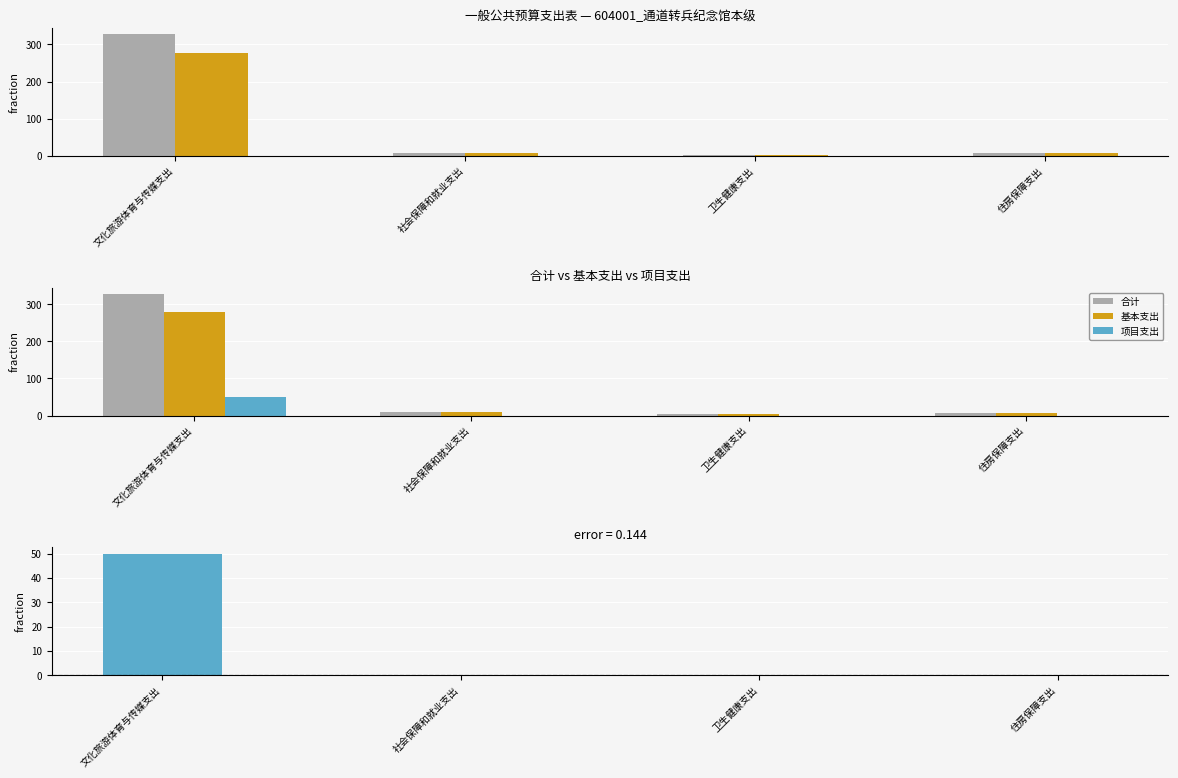

What position from the right is 文化旅游体育与传媒支出?

4